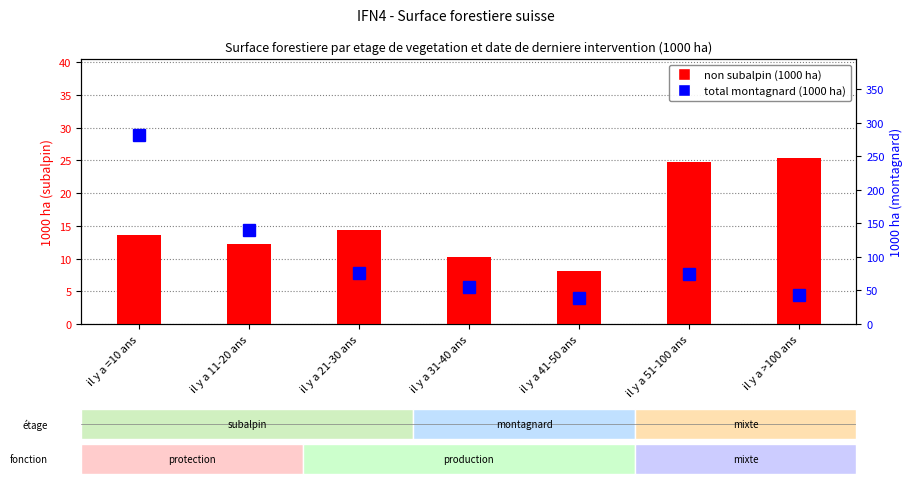

List the labels in order of total (montagnard) value, largest first.

il y a =10 ans, il y a 11-20 ans, il y a 21-30 ans, il y a 51-100 ans, il y a 31-40 ans, il y a >100 ans, il y a 41-50 ans